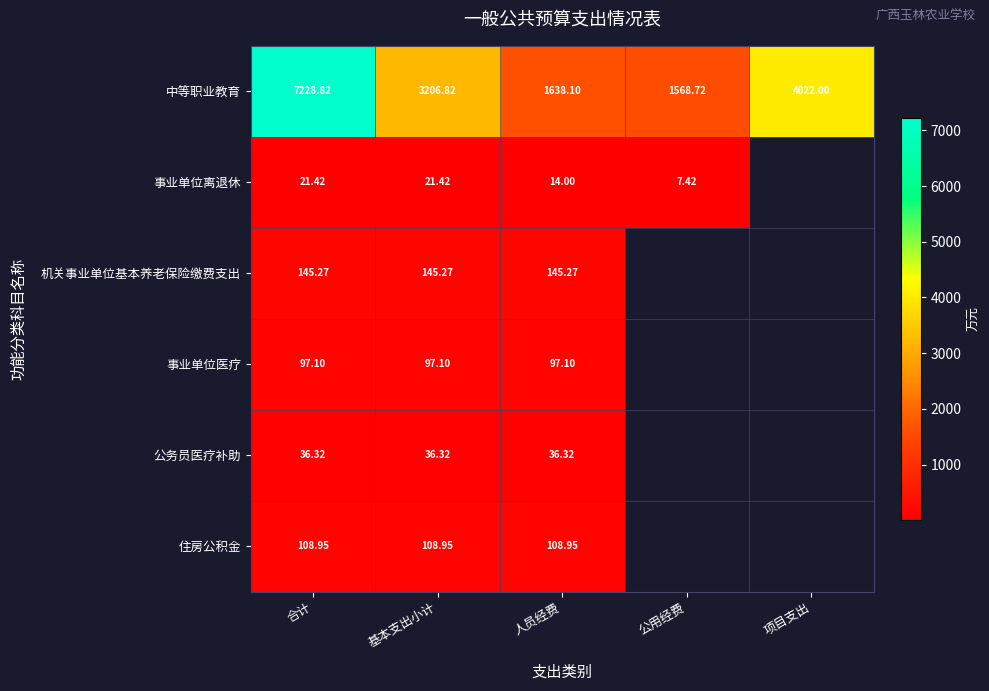

Which series changed the most between 基本支出小计 and 人员经费?

中等职业教育